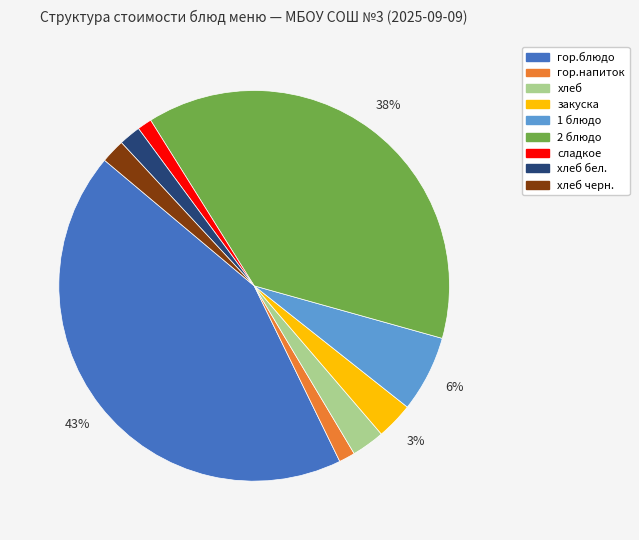

Is there any slice that represents more than half of the pie?

No